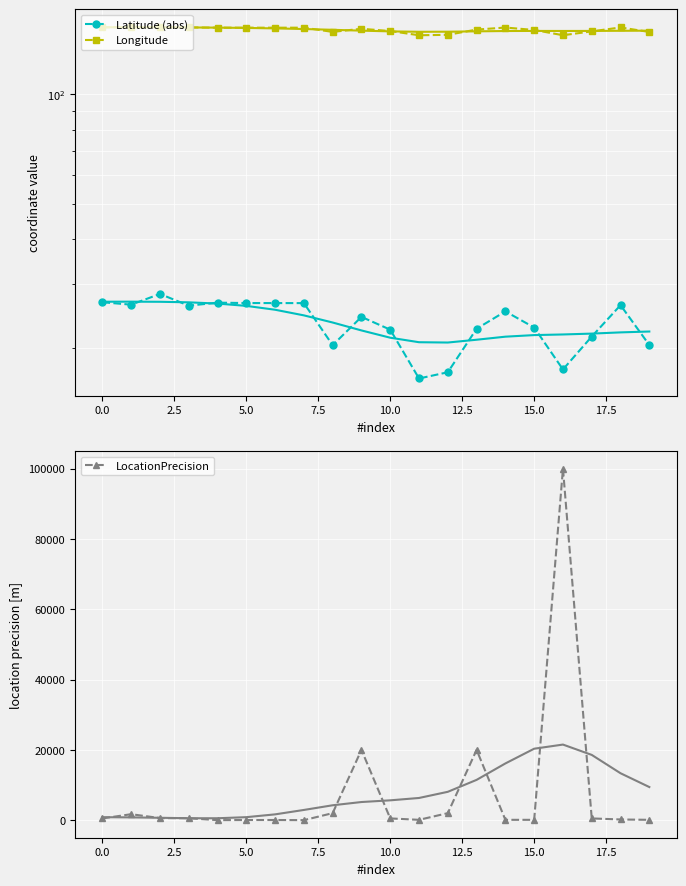

What is the highest value of the LocationPrecision series?

100000